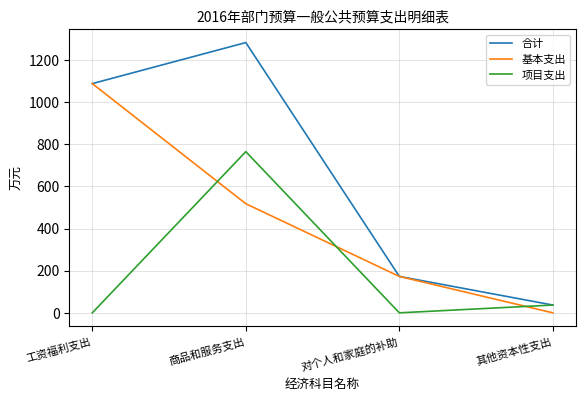

What is the average value of the 合计 series?

645.2